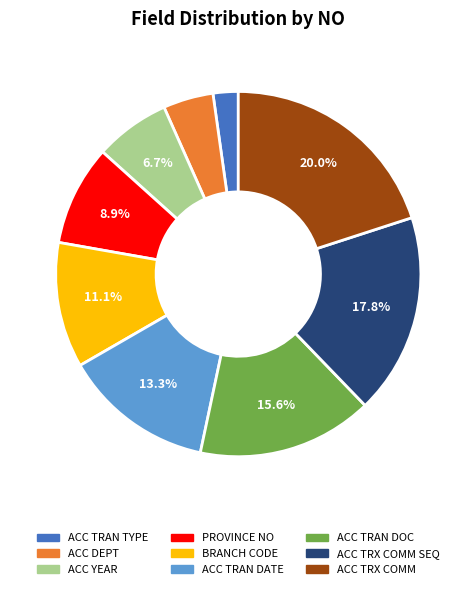

How many segments does this pie chart have?

9